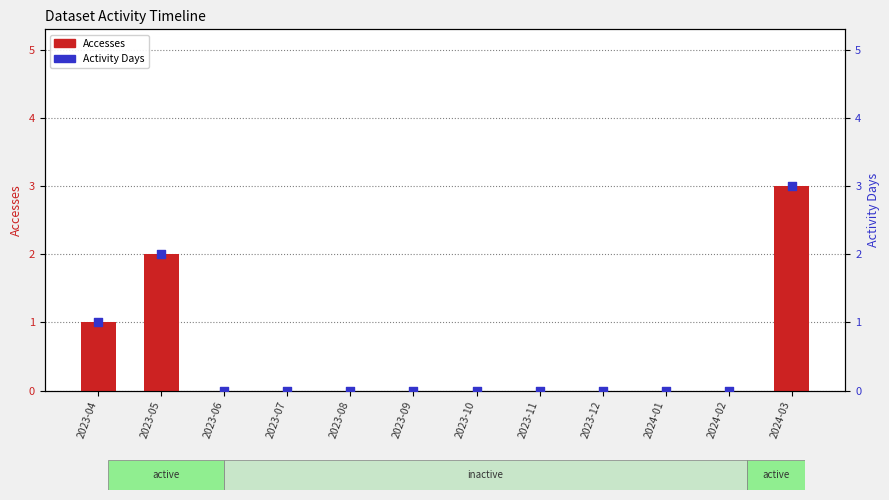

At how many categories does at least one series exceed 0?

3